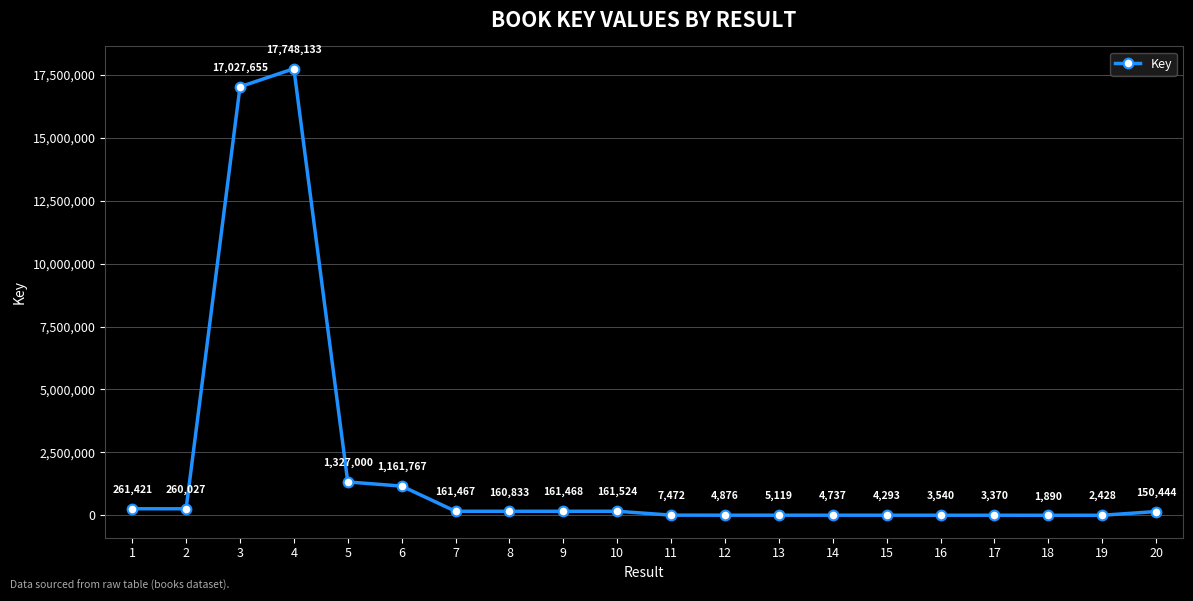

Which has a higher value, 14 or 16?

14